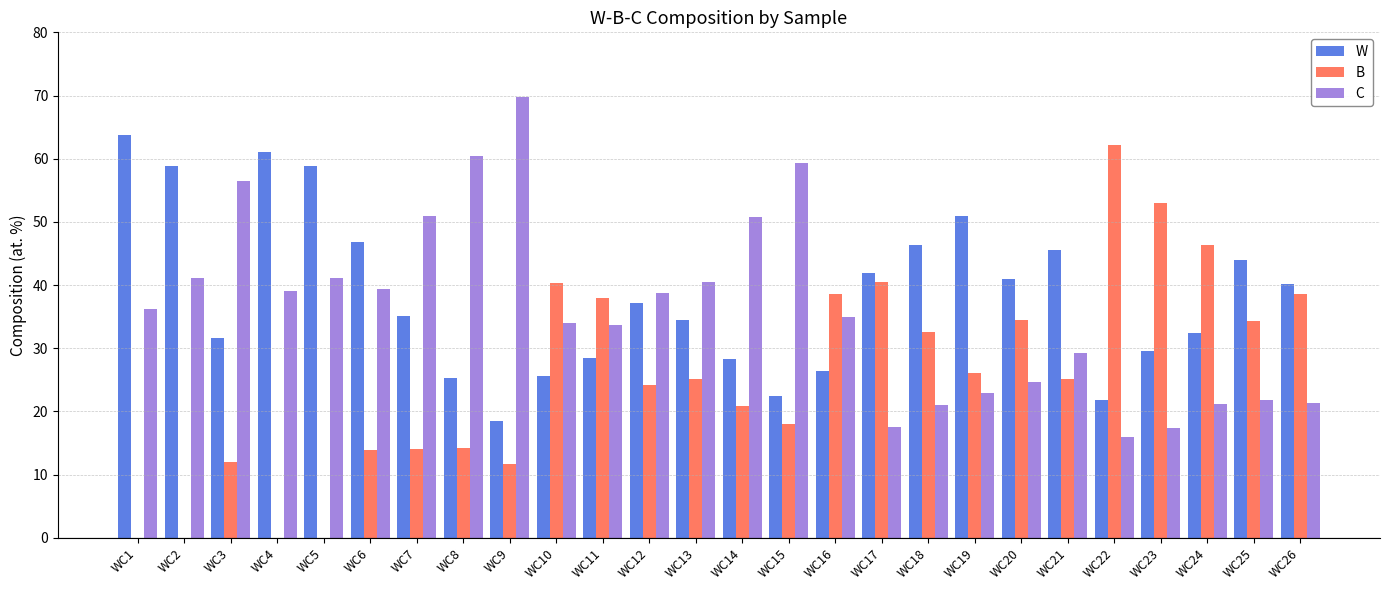

The value of W at WC5 is 34.0. True or false?

False